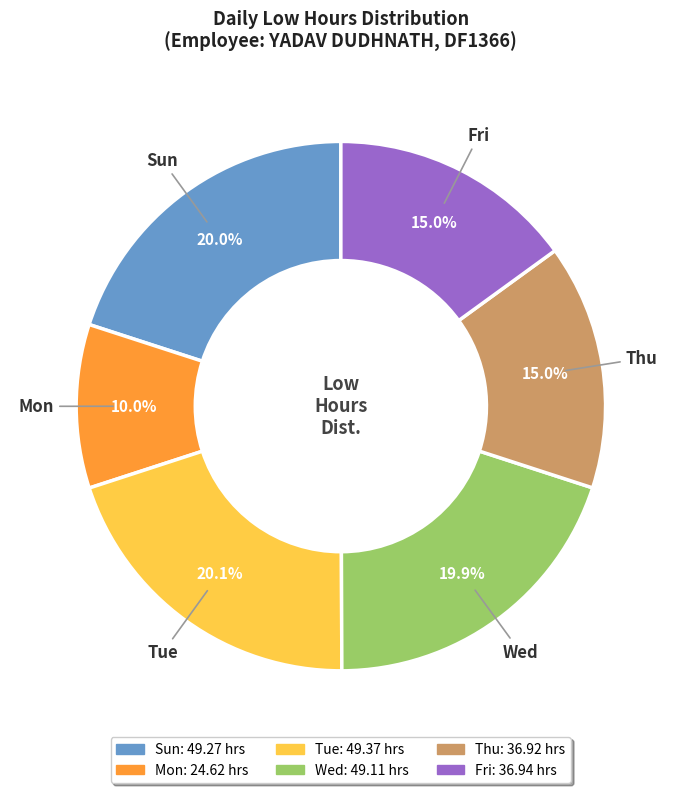

Is there any slice that represents more than half of the pie?

No